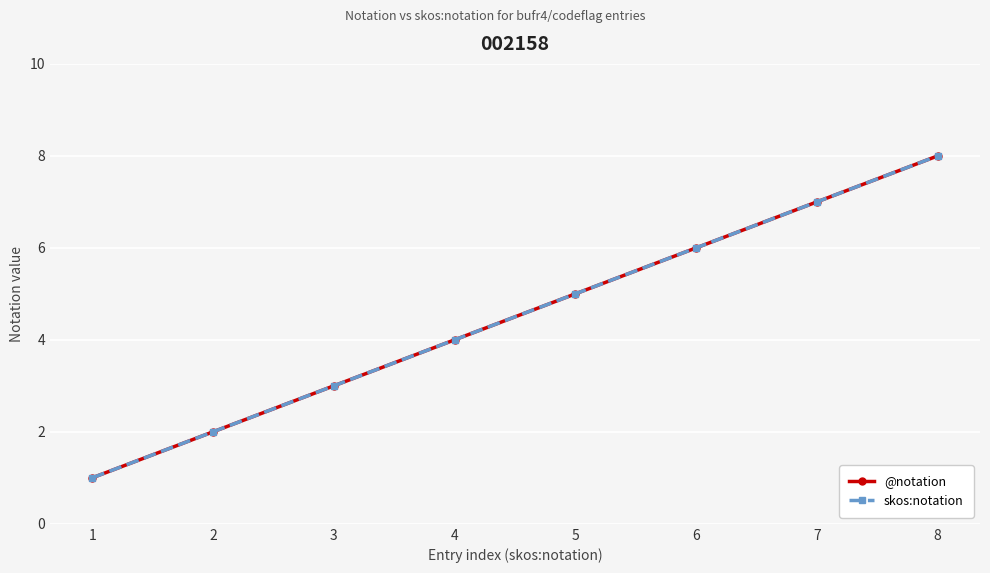

Does the chart display data point markers on the line(s)?

Yes